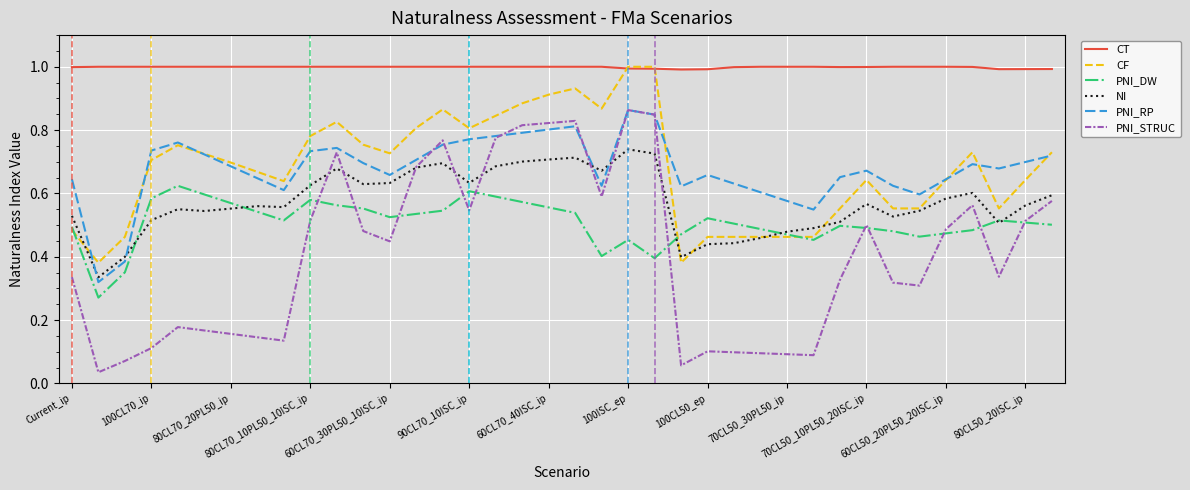

Which series has the largest range (max minus min)?

PNI_STRUC